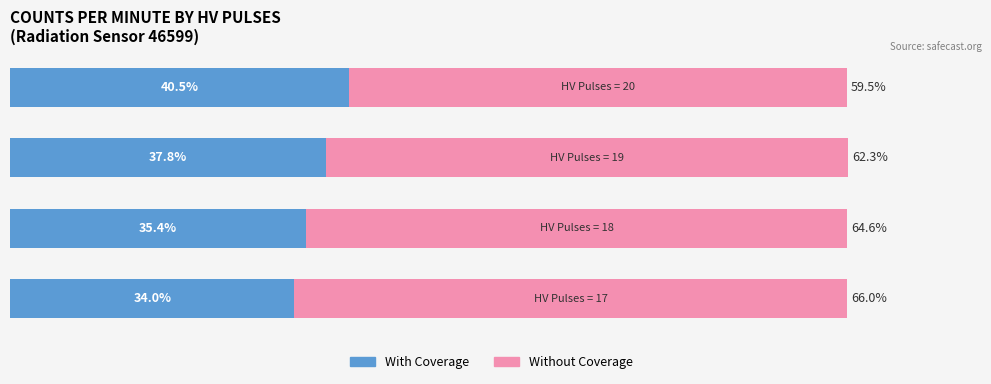

What are all the series names shown in the legend?

With Coverage, Without Coverage